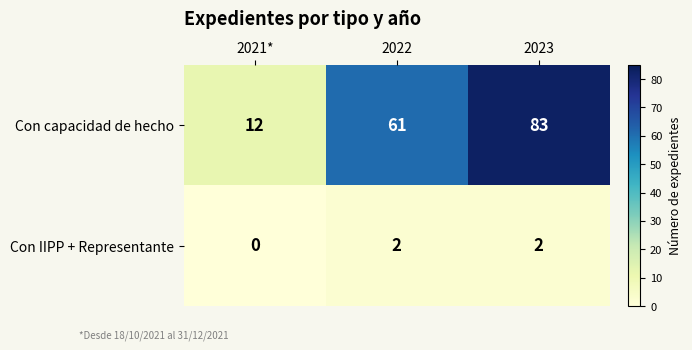

Count the Con IIPP + Representante values in the range 0 to 2.

3